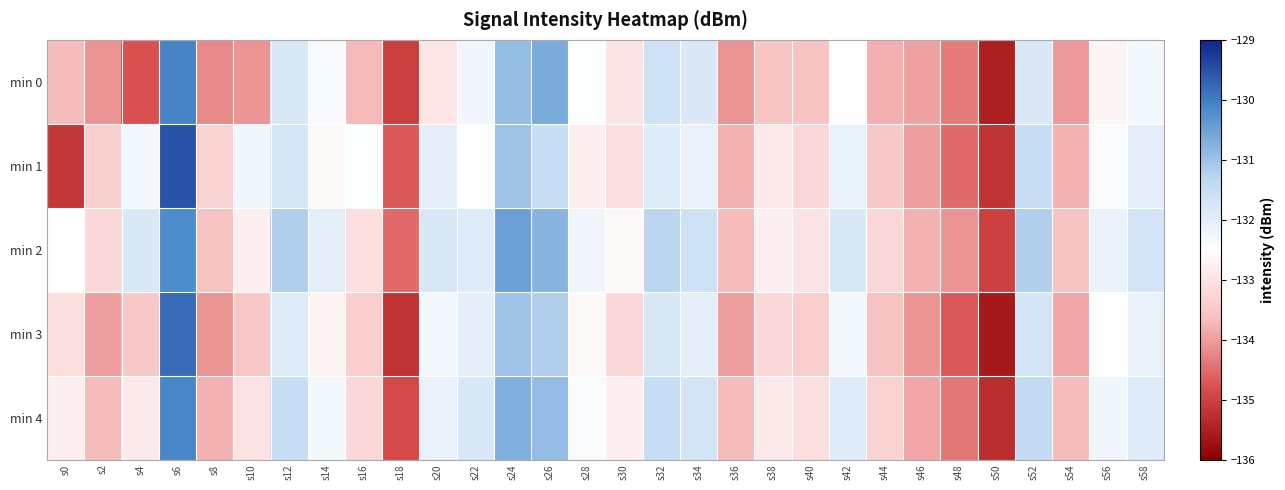

Which series has the largest range (max minus min)?

min 3